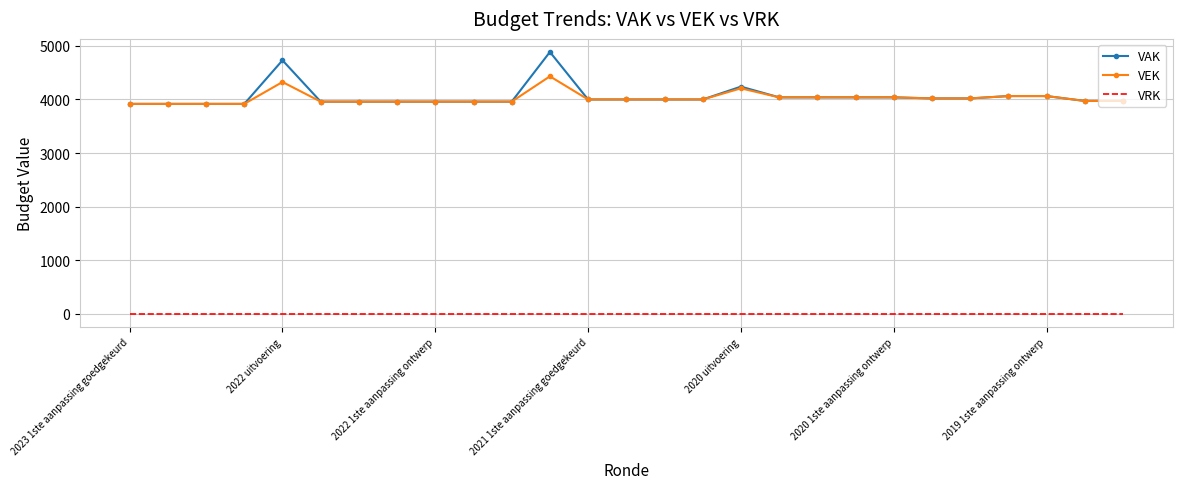

List the series in order of their peak value, highest first.

VAK, VEK, VRK